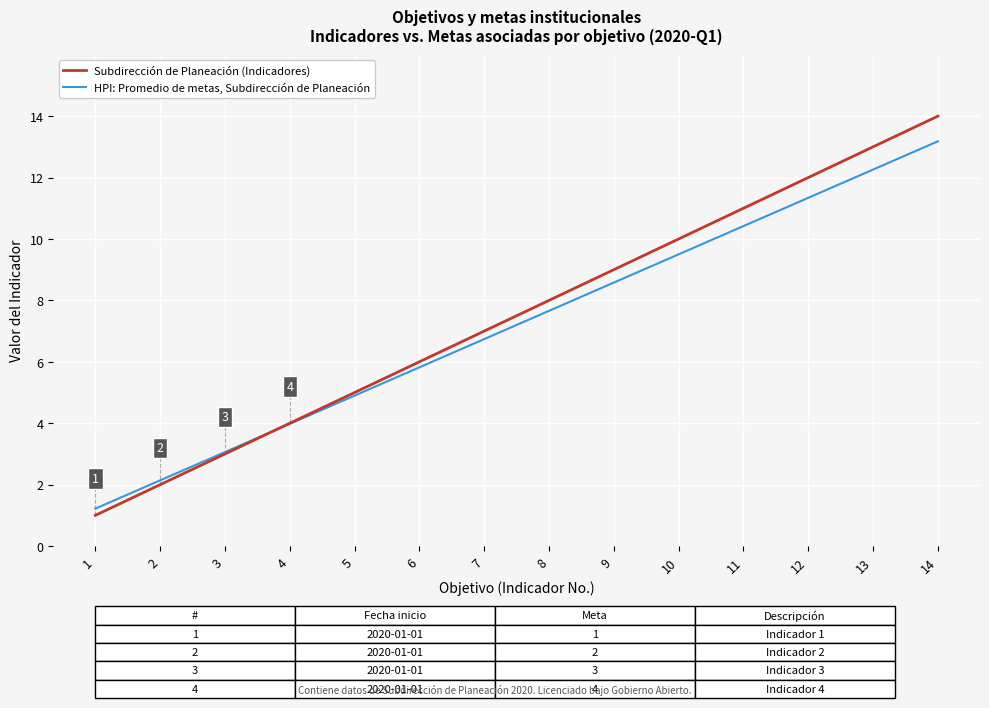

The Subdirección de Planeación (Indicadores) series shows 10.0 at 10. True or false?

True